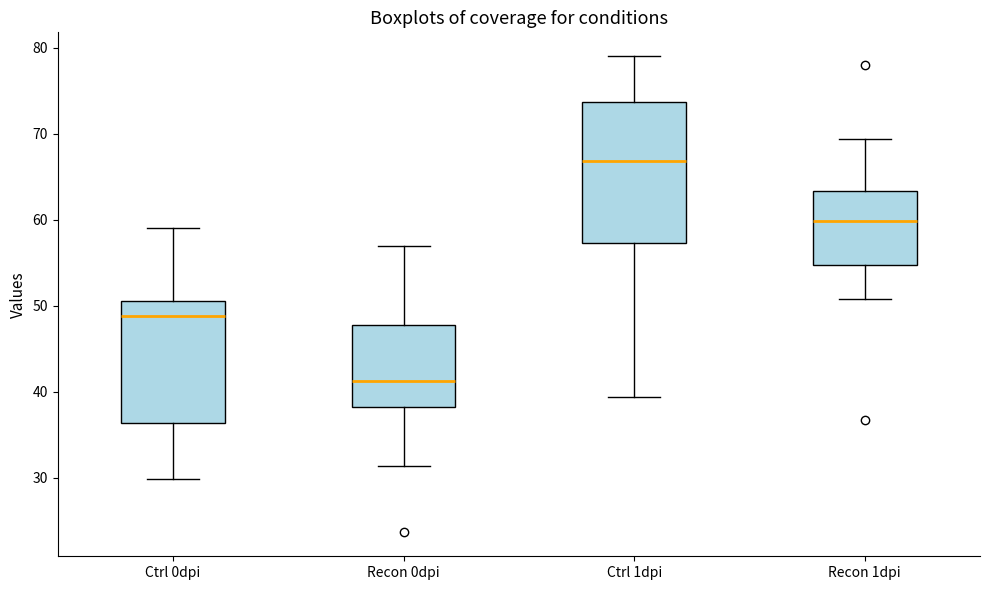

Where is the lower edge of the box for Recon 1dpi on the y-axis? The values are not printed on the chart, so give them approximately, as read against the axis.

55